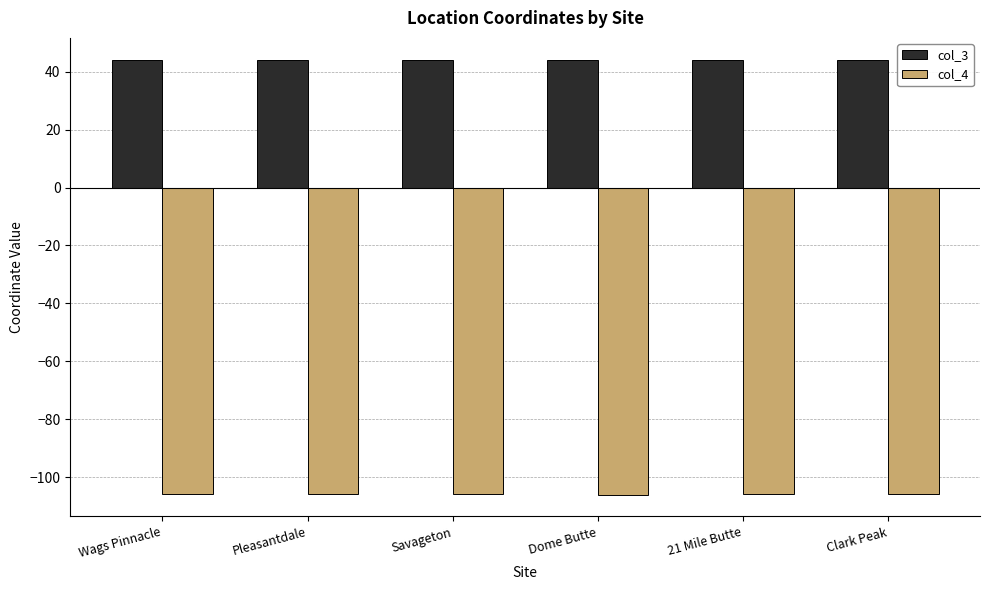

What is the sum of the col_4 values at Clark Peak and Pleasantdale?

-211.5